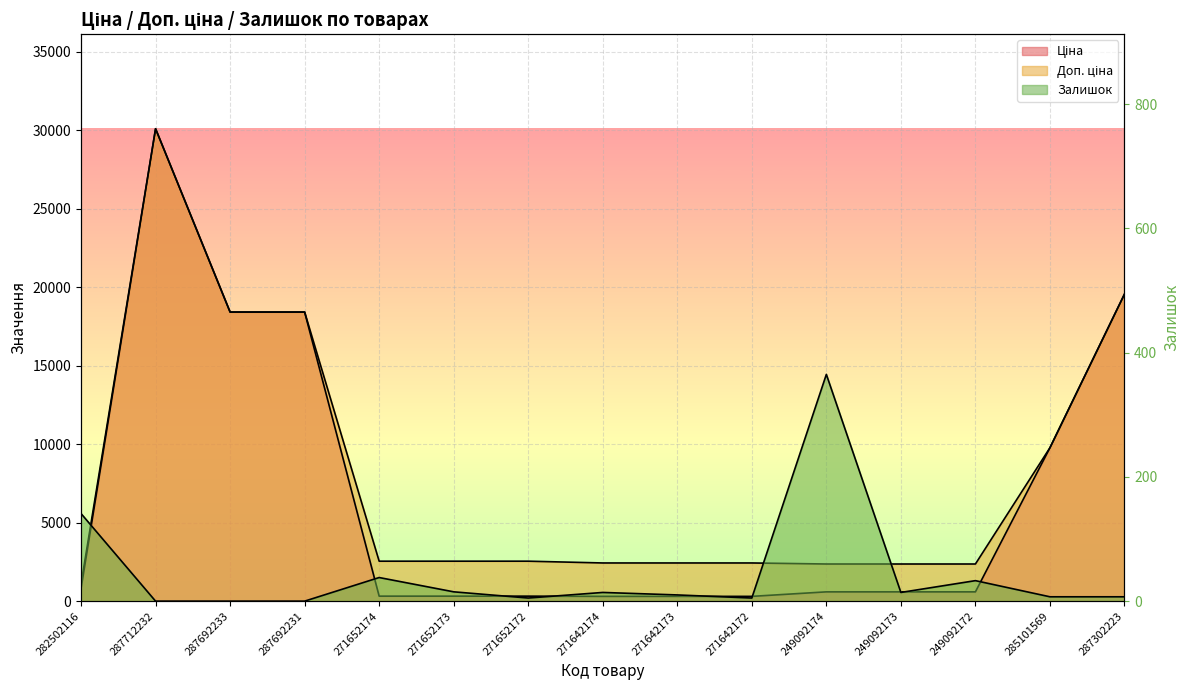

What are all the series names shown in the legend?

Ціна, Доп. ціна, Залишок